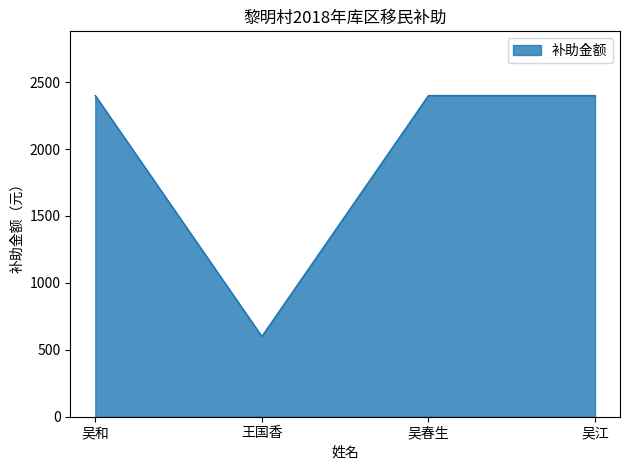

Is it true that the value at 王国香 is 946?

False